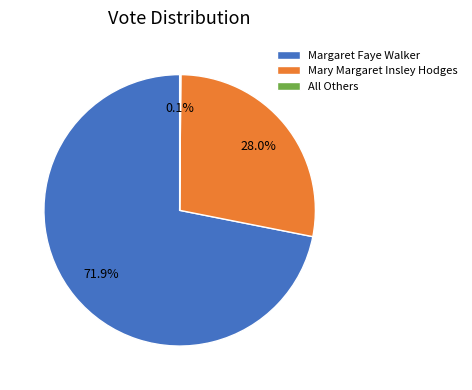

Does any single category account for the majority?

Yes